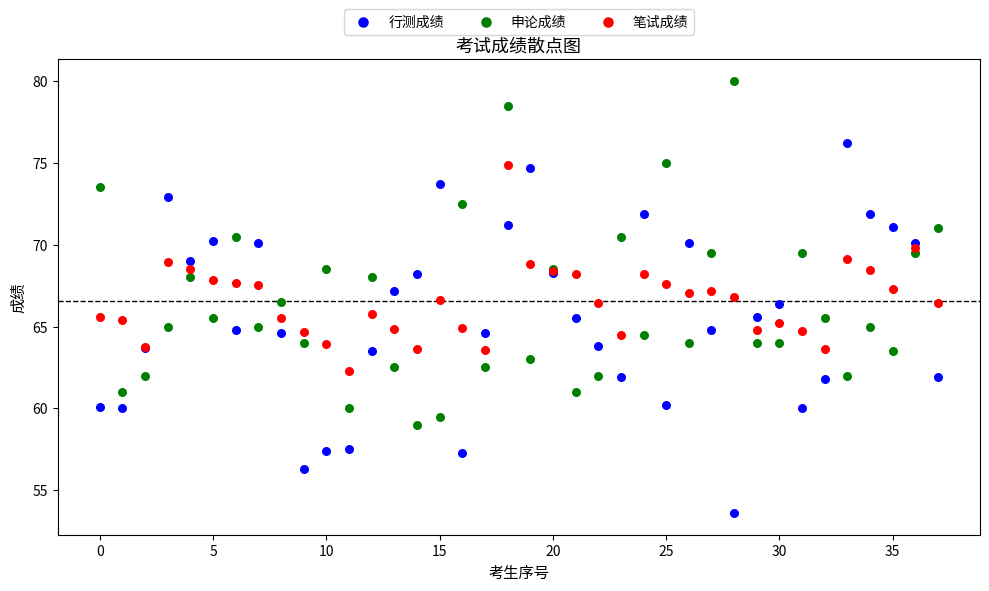

What are all the series names shown in the legend?

行测成绩, 申论成绩, 笔试成绩